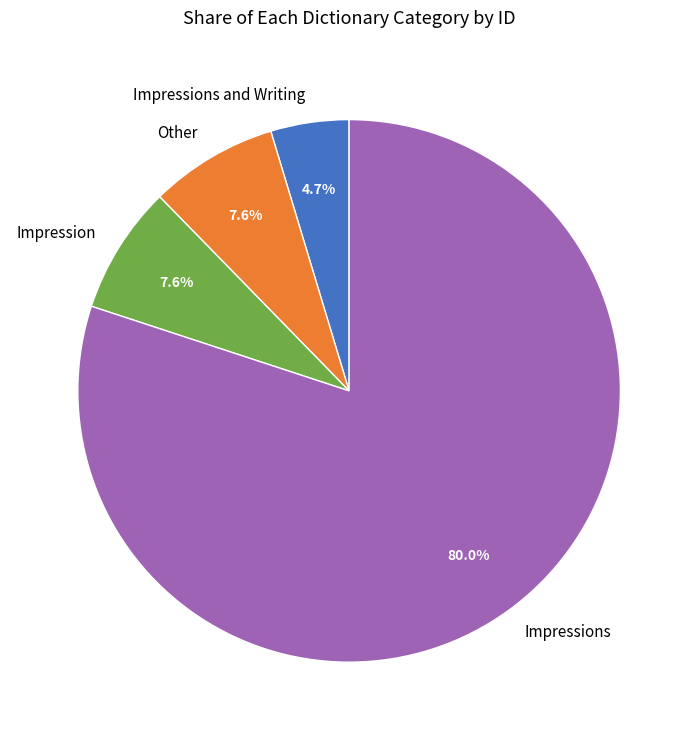

To the nearest percent, what percentage of the pie is Impressions?

80%